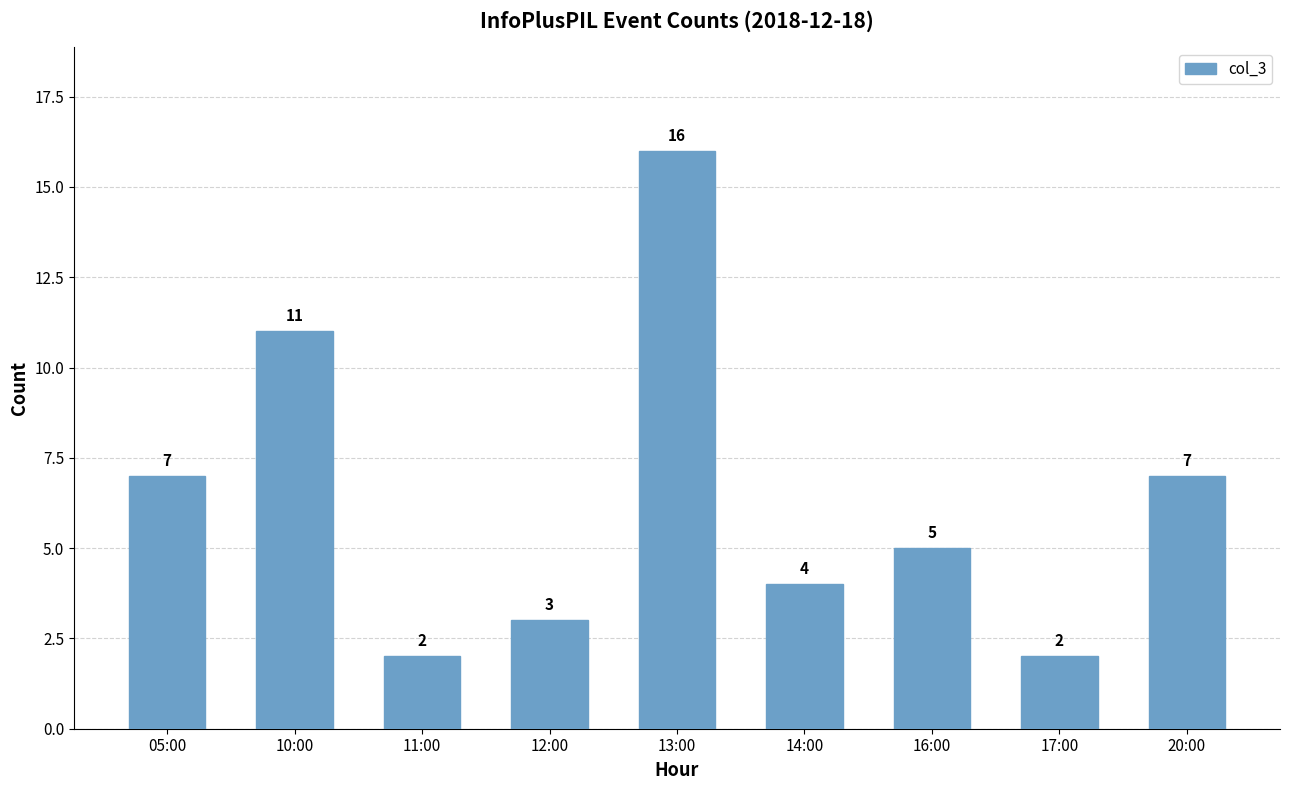

What value does the data have at 20:00, to the nearest 5?

5